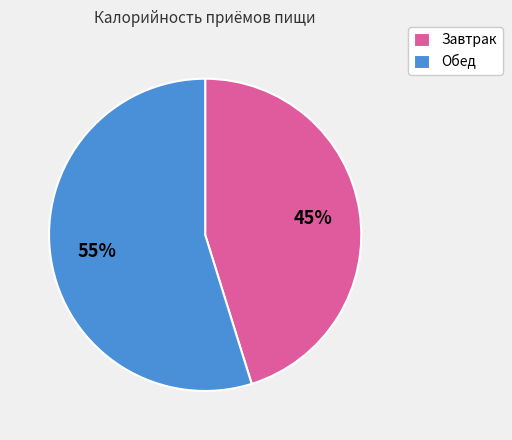

Count the number of slices in the pie.

2